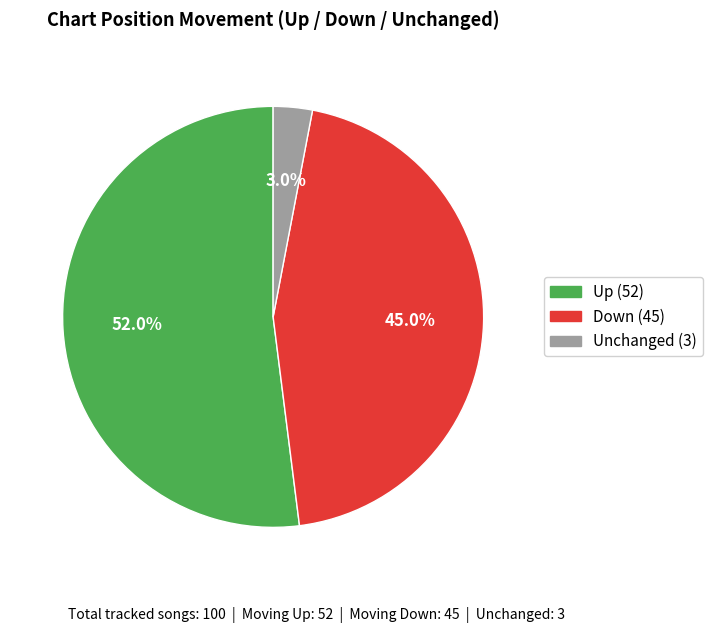

Count the number of slices in the pie.

3